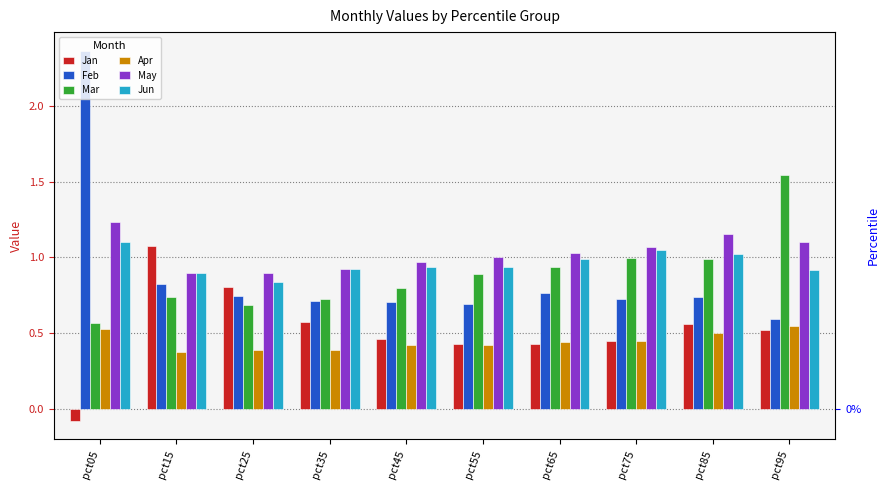

What value does the Mar series have at pct15?

0.7